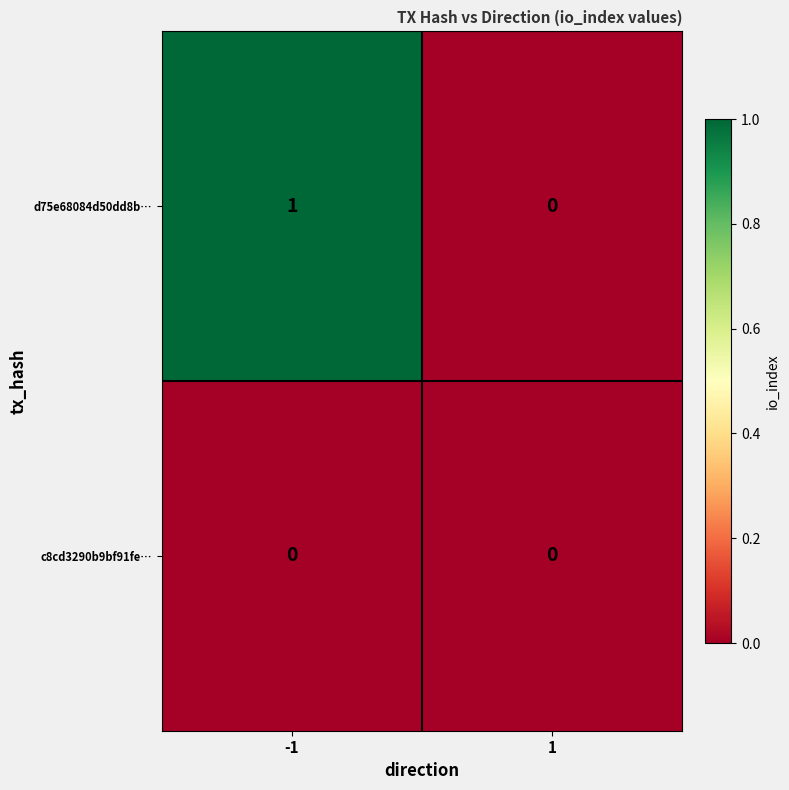

The d75e68084d50dd8b… series shows 1 at 1. True or false?

False